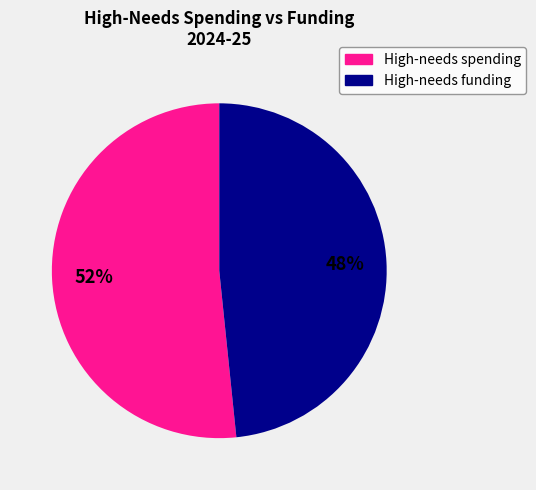

To the nearest percent, what percentage of the pie is High-needs spending?

52%